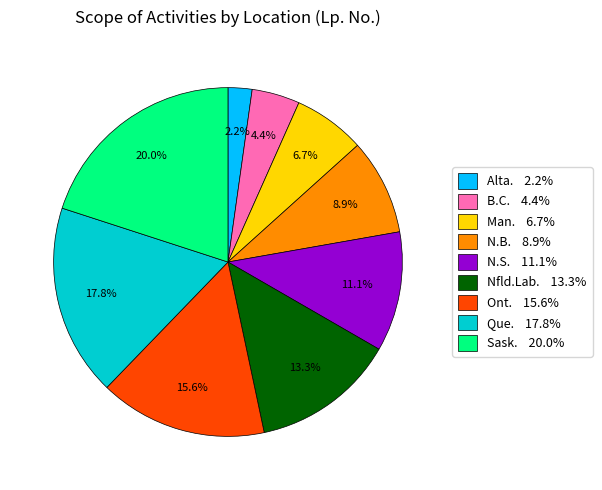

Is there any slice that represents more than half of the pie?

No